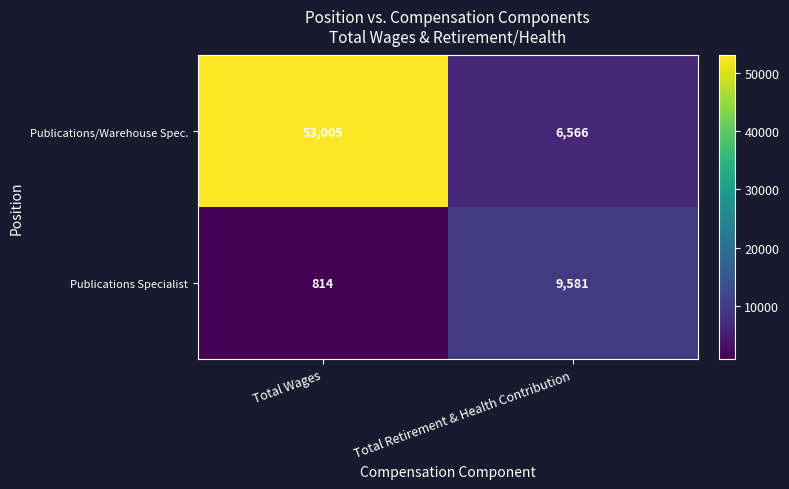

Reading left to right, extract all data points from this chart.

Publications/Warehouse Spec.: 53005	6566
Publications Specialist: 814	9581